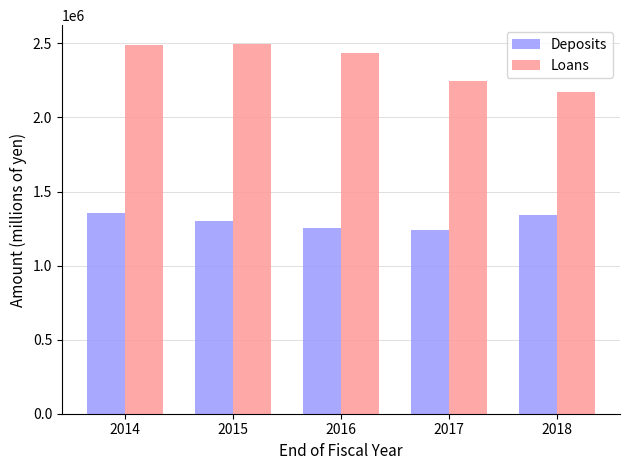

What is the spread (max minus min) of values at 2014?

1132797